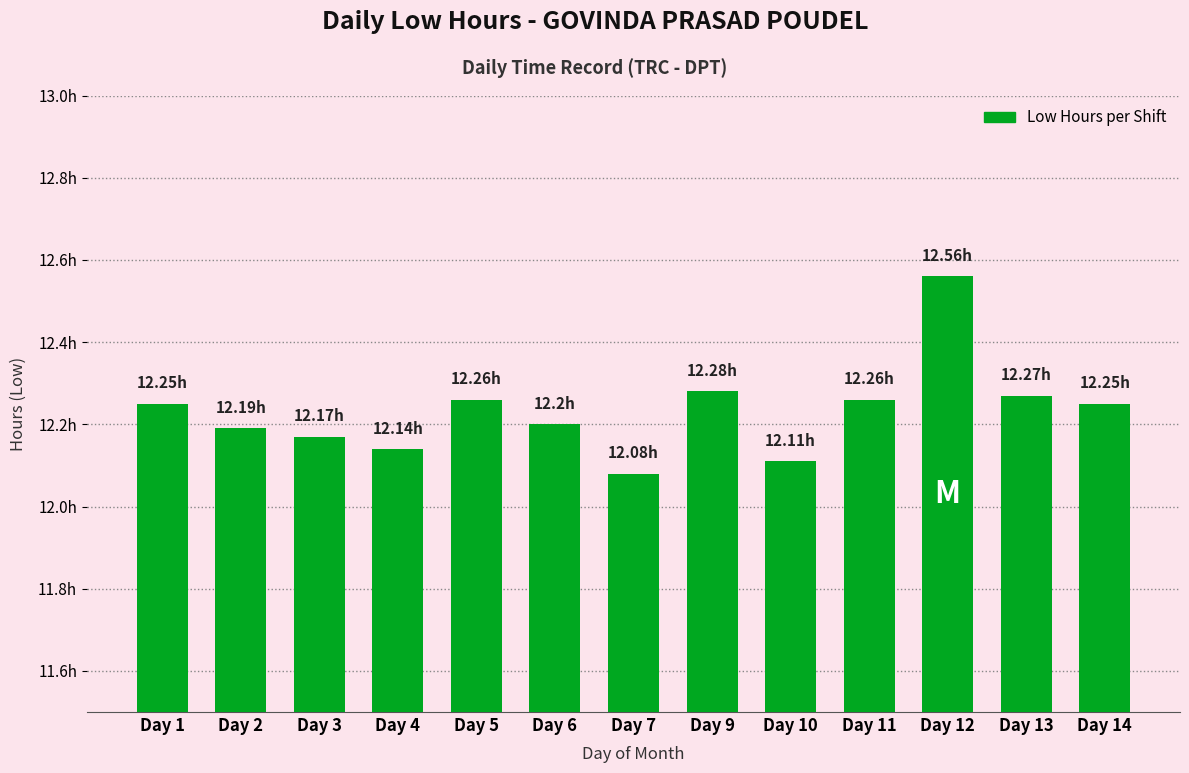

Are the bars horizontal?

No